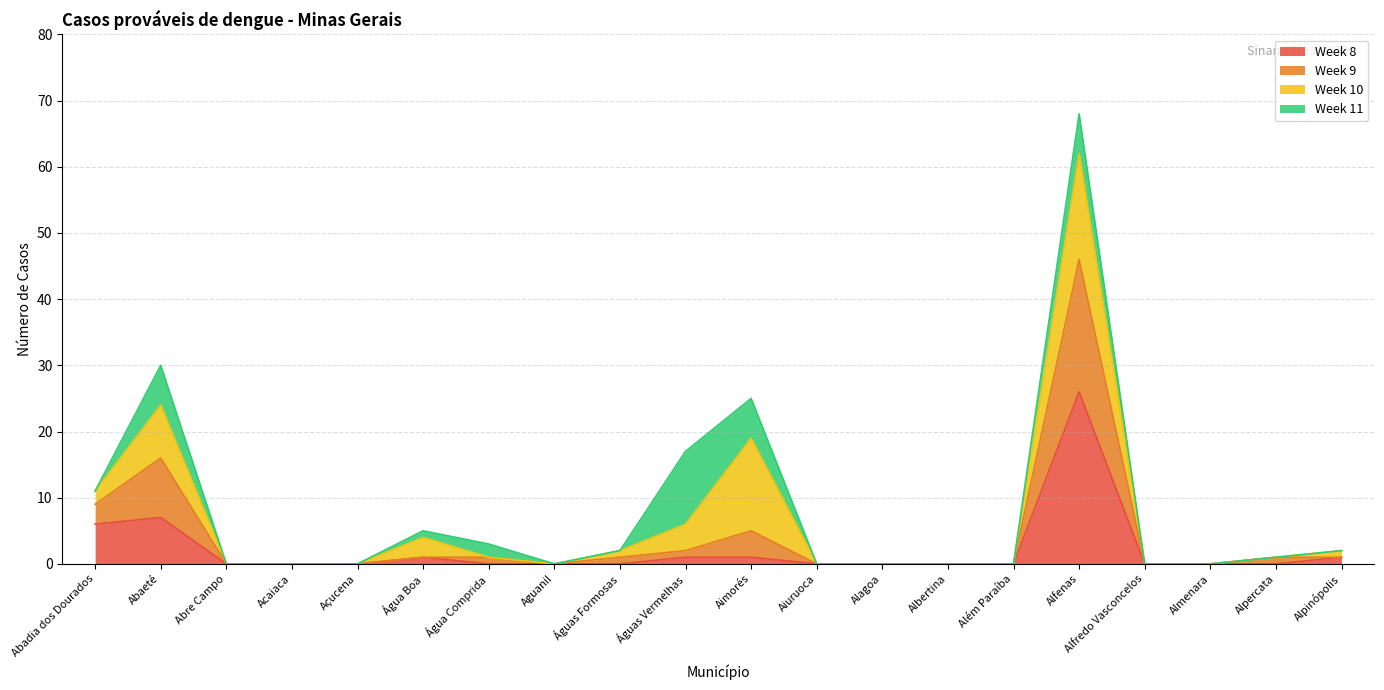

Is the value of Week 9 at Alpercata greater than the value of Week 8 at Almenara?

Yes